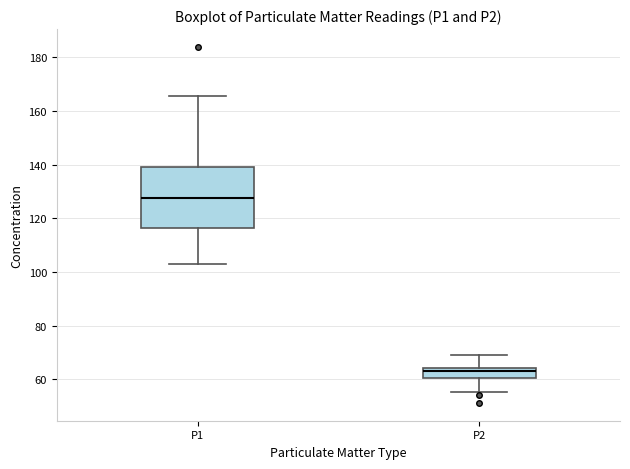

Comparing the boxes themselves (not the whiskers), which one is the tallest?

P1